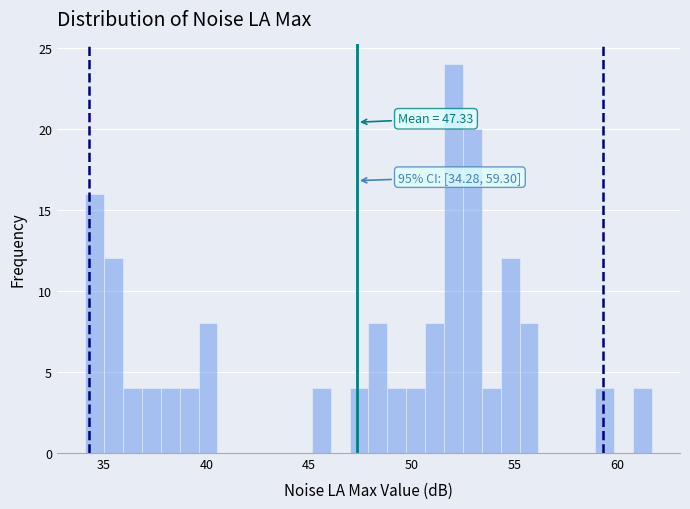

Around what value on the x-axis is the tallest bar? Give the approximate position of its centre, as read against the axis.

52.0